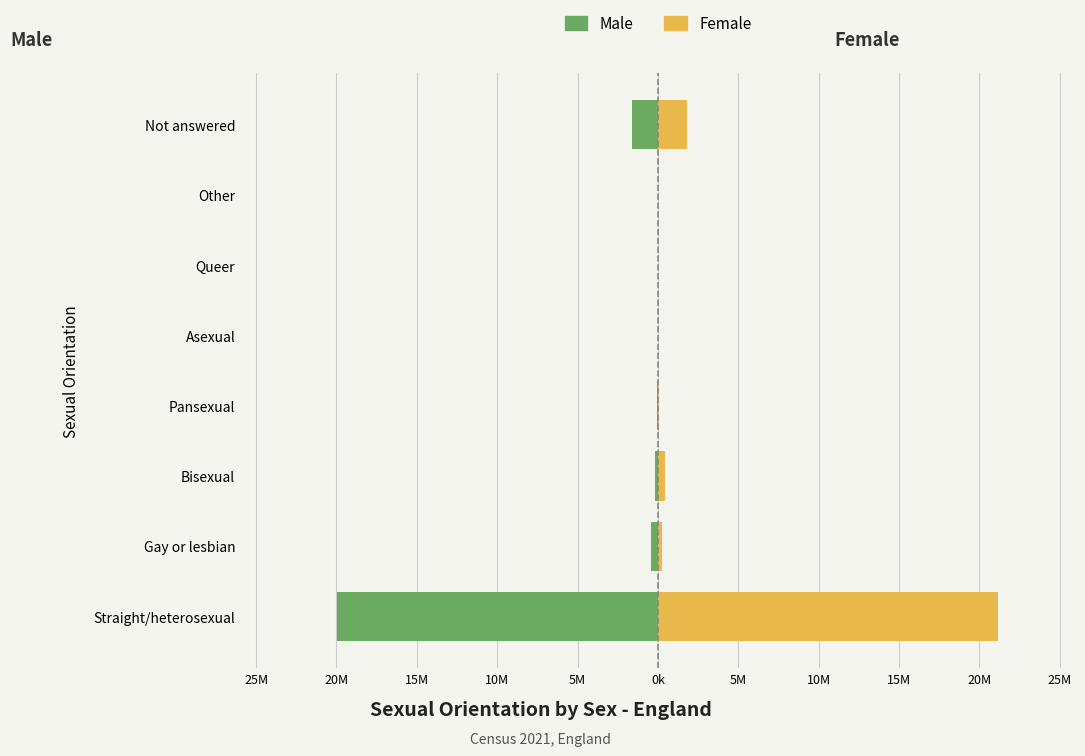

Are the bars horizontal?

Yes